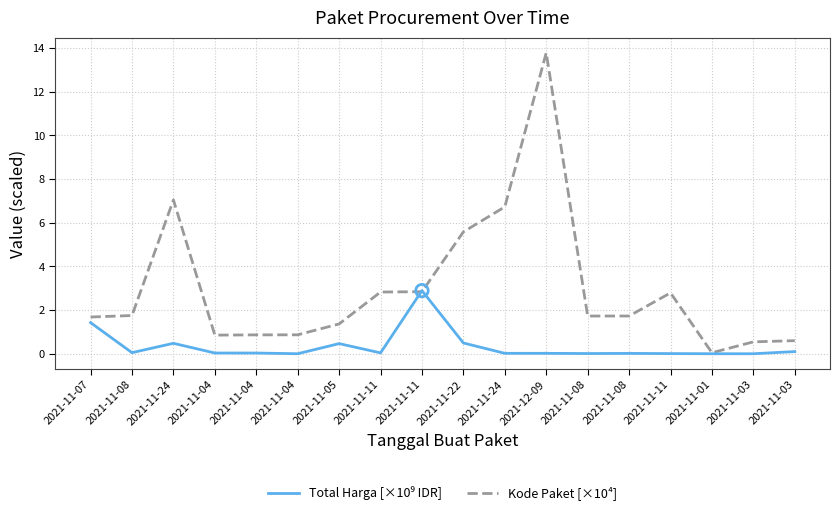

How many lines are shown in the chart?

2